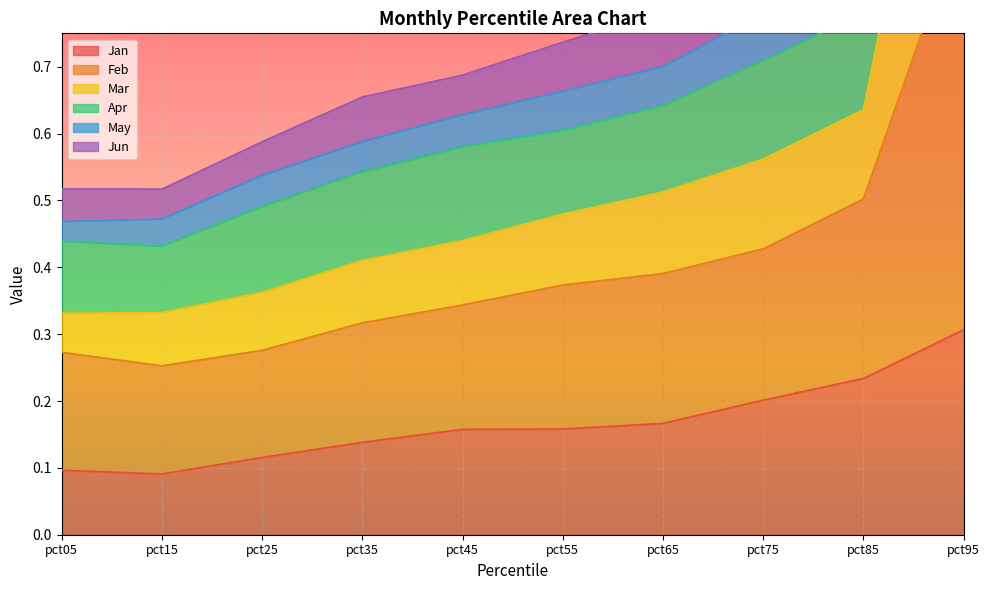

Where is May nearest to the value 0?

pct05